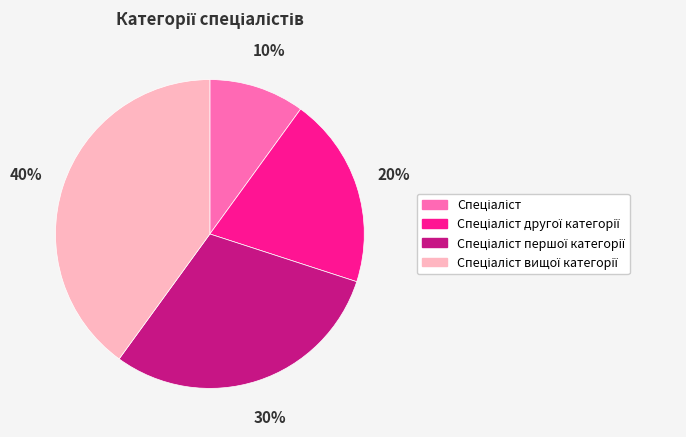

To the nearest percent, what is the difference between the largest and smallest slice percentages?

30%